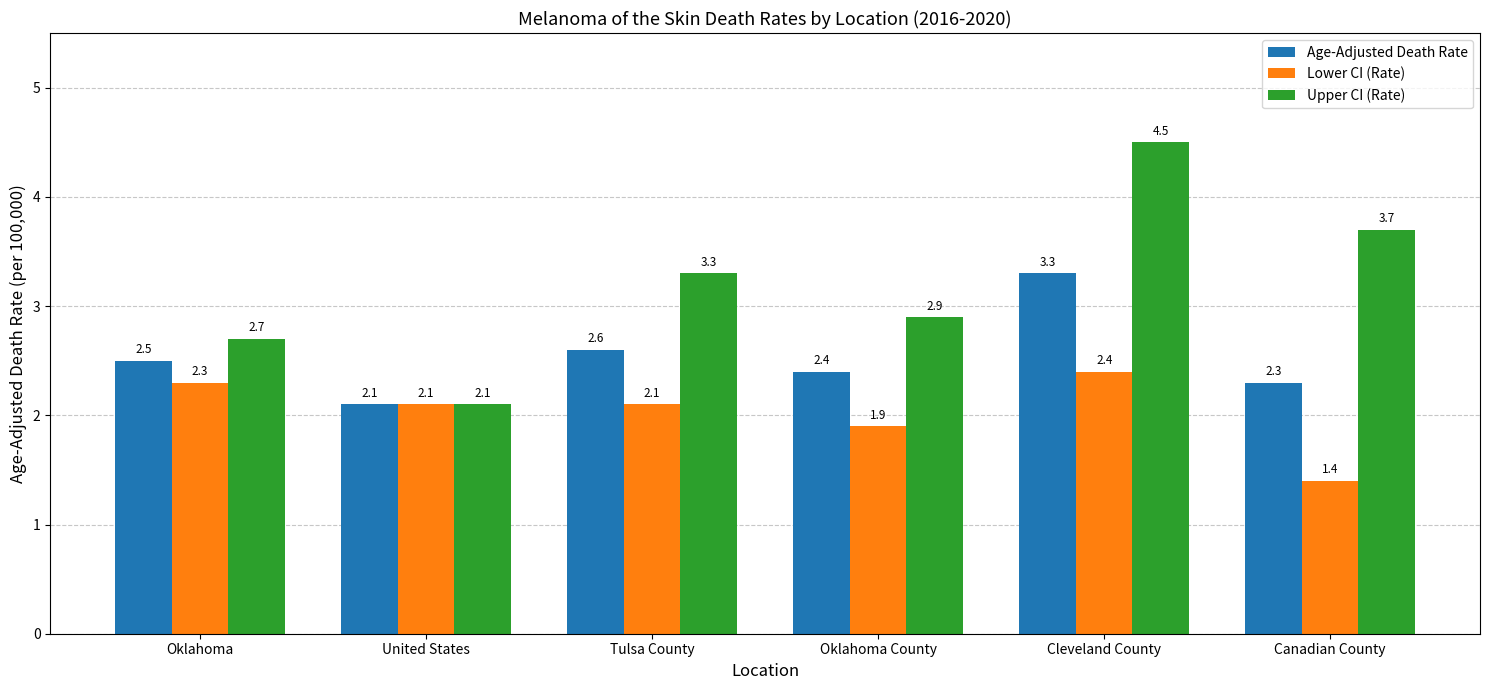

Is the value of Lower CI (Rate) at Oklahoma greater than the value of Upper CI (Rate) at Oklahoma?

No